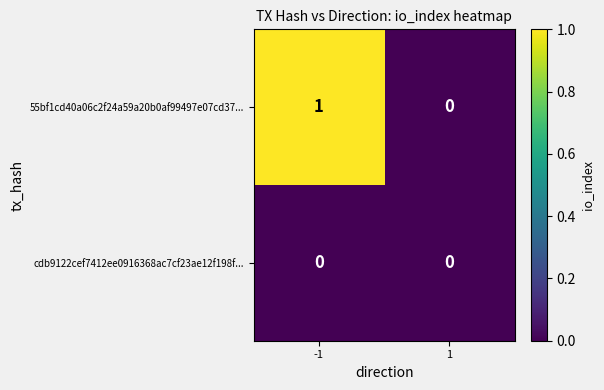

Rank the series by their average value, from lowest to highest.

cdb9122cef7412ee0916368ac7cf23ae12f198f..., 55bf1cd40a06c2f24a59a20b0af99497e07cd37...